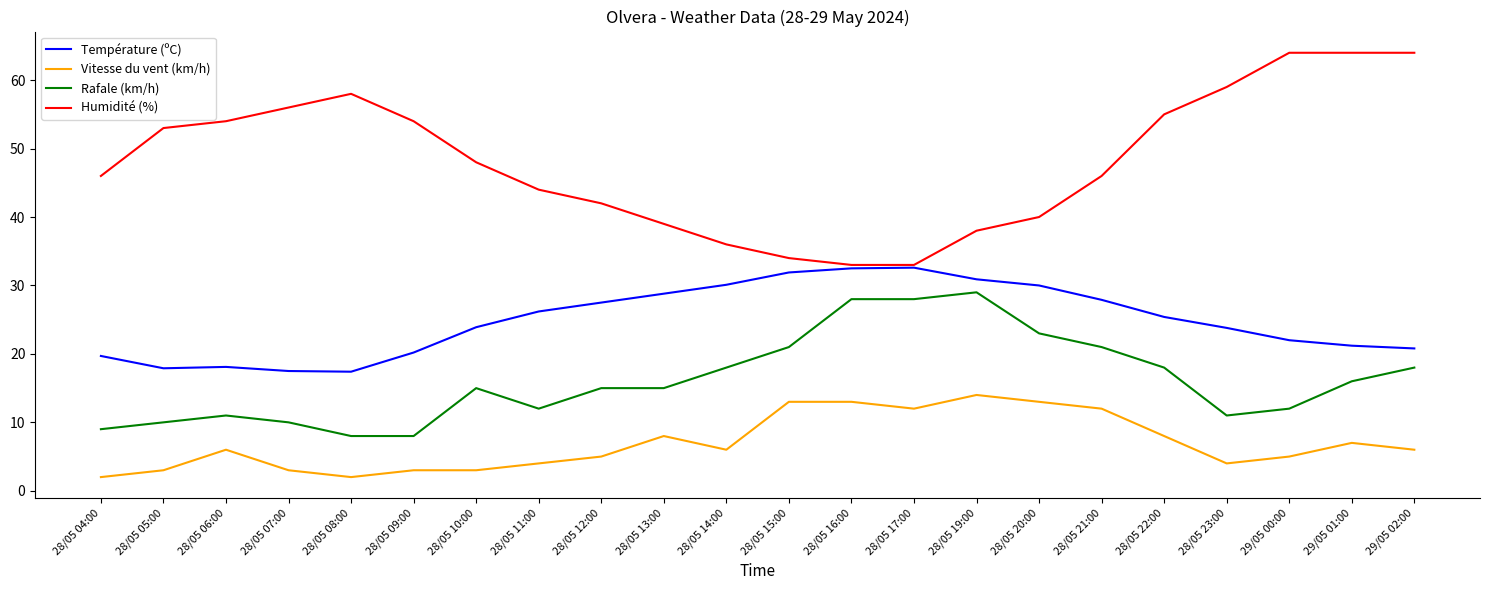

Which series has the largest total across all categories?

Humidité (%)